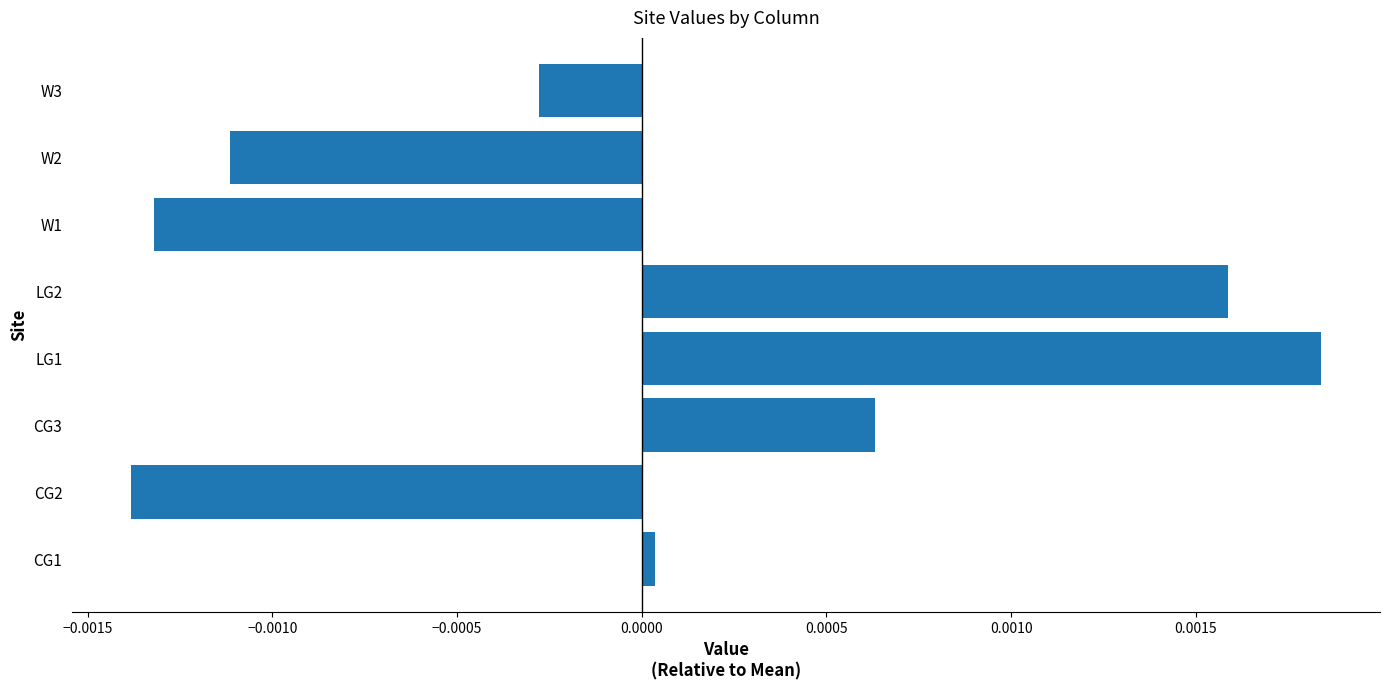

Which label corresponds to the largest value in the chart?

LG1